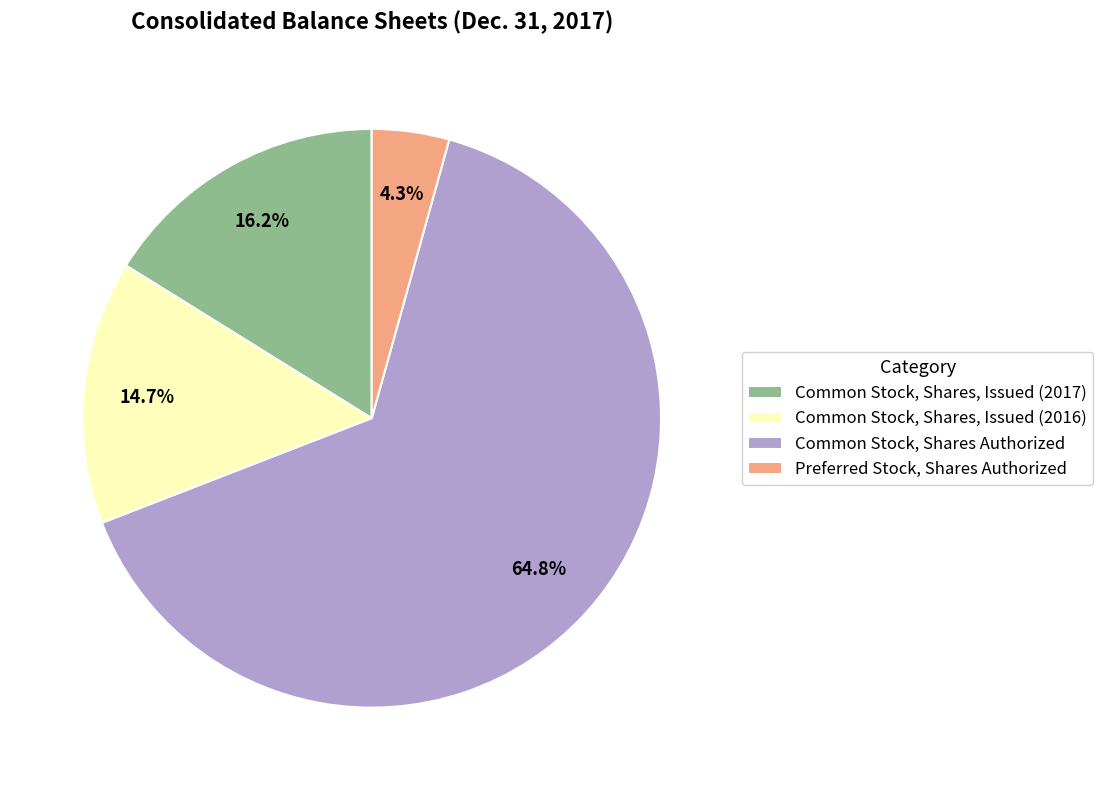

To the nearest percent, what percentage of the pie is Preferred Stock, Shares Authorized?

4%